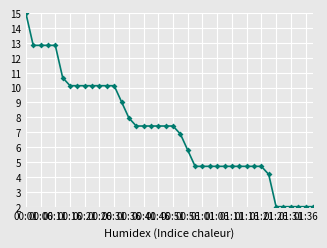

What is the value of the 25th point from the left?

4.7